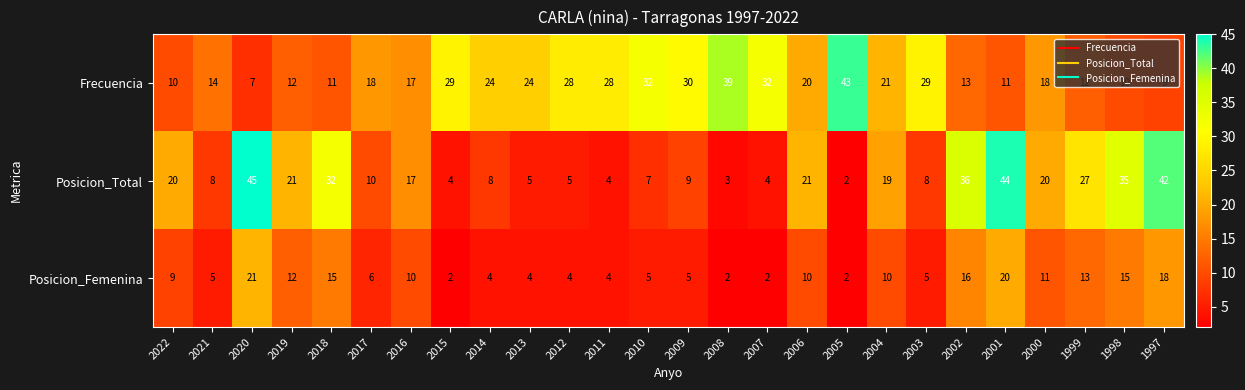

True or false: Posicion_Femenina has a value of 5 at 2010.

True